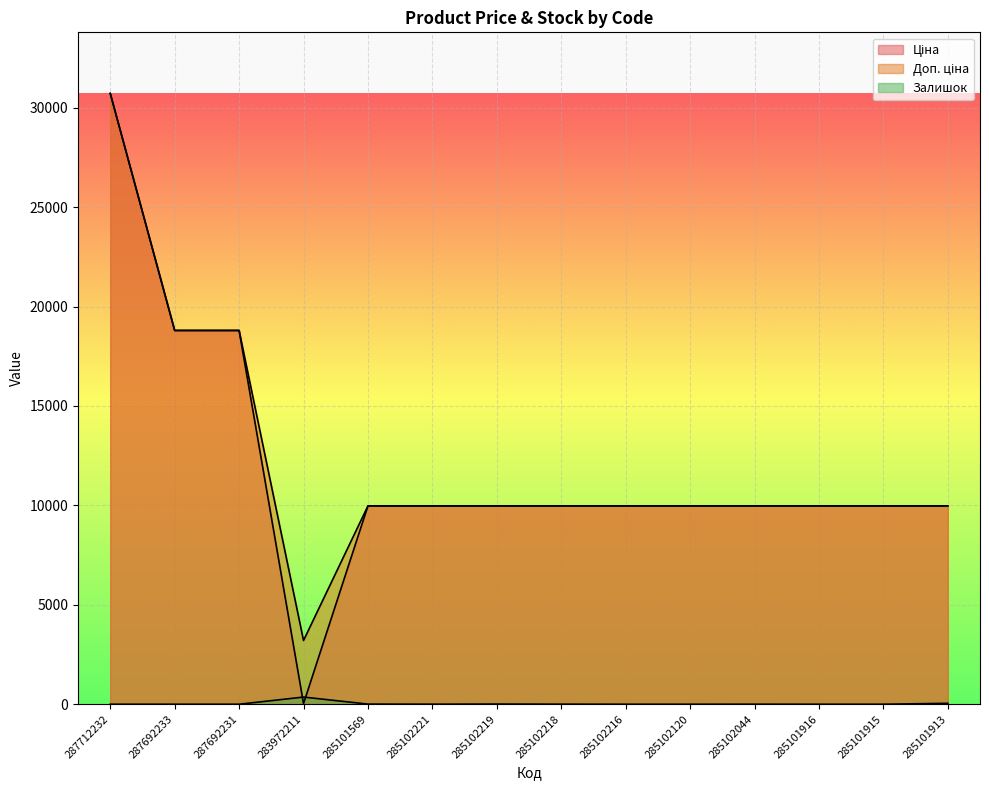

True or false: Ціна and Залишок intersect in this chart.

True